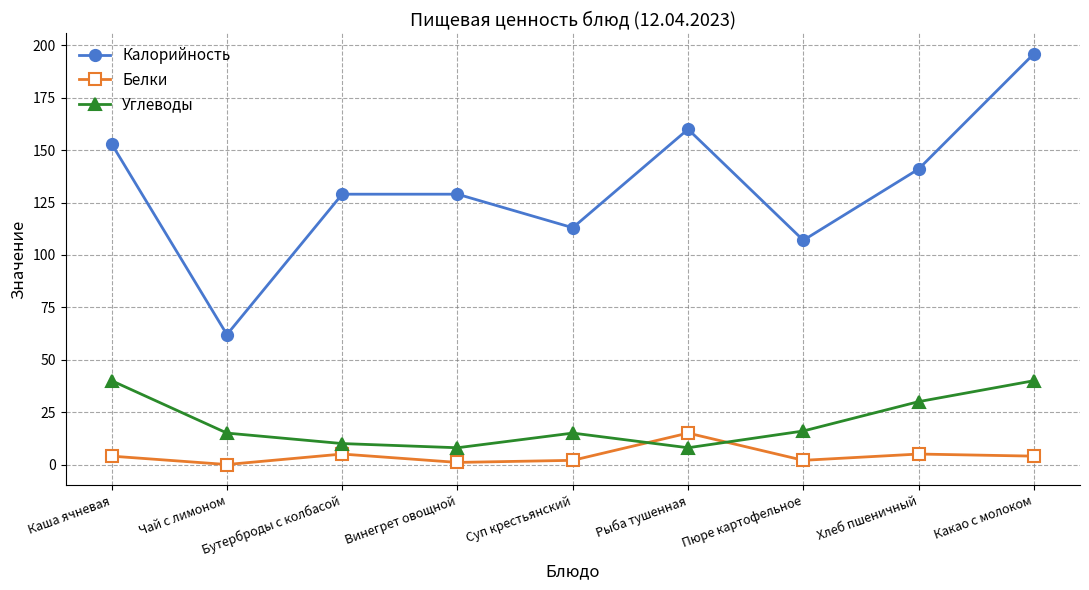

What is the difference between the Белки values at Хлеб пшеничный and Винегрет овощной?

4